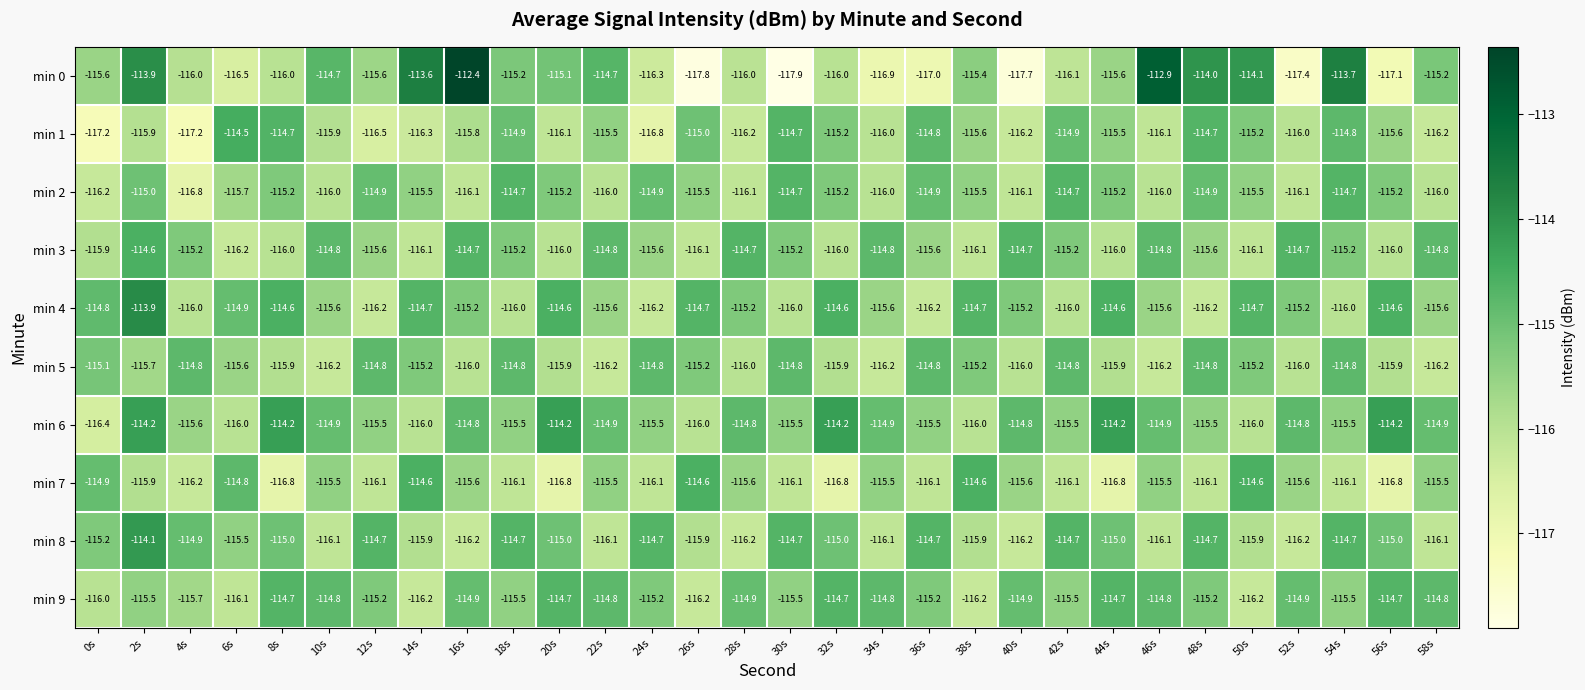

What is the sum of all min 2 values?

-3464.5